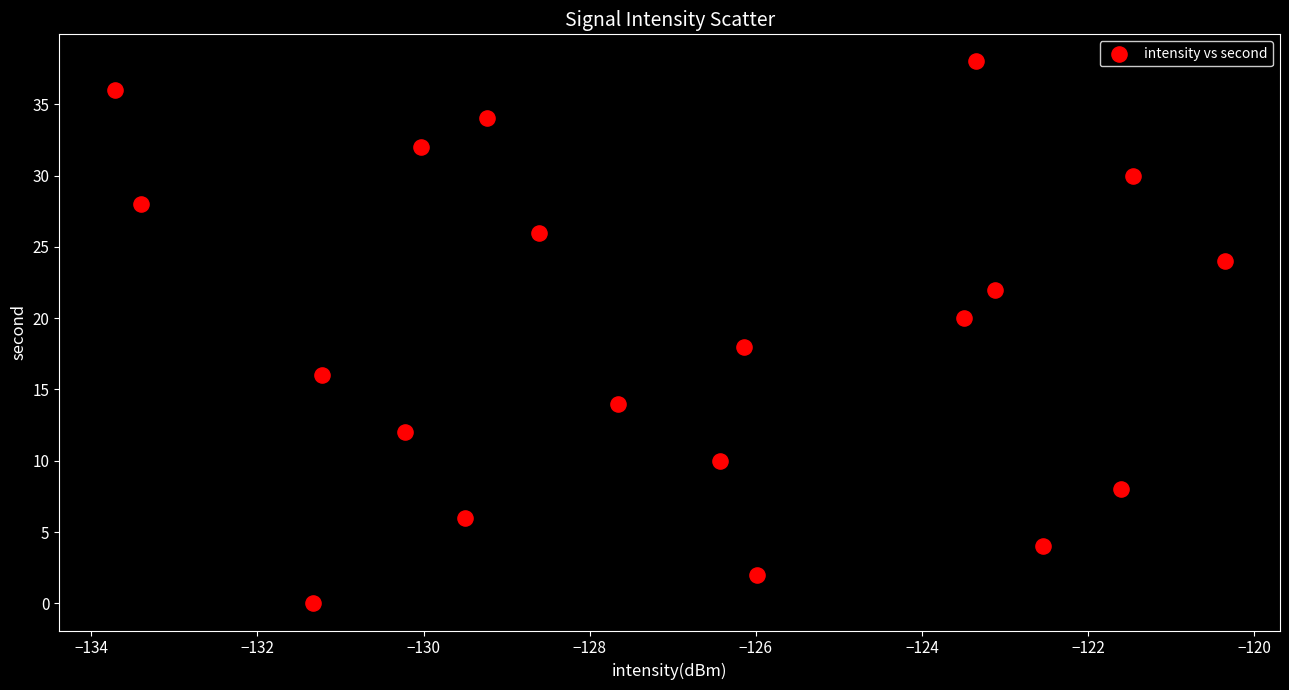

What is the range of Y values (max minus min)?

38